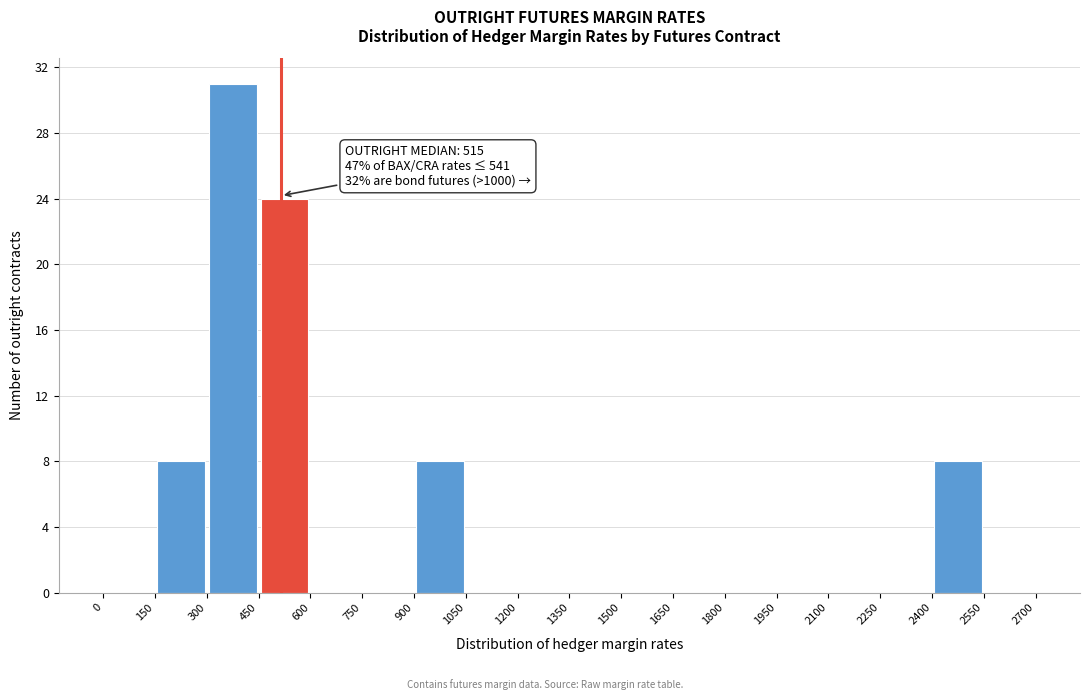

Over which range of the x-axis is the bar tallest?

300 to 450